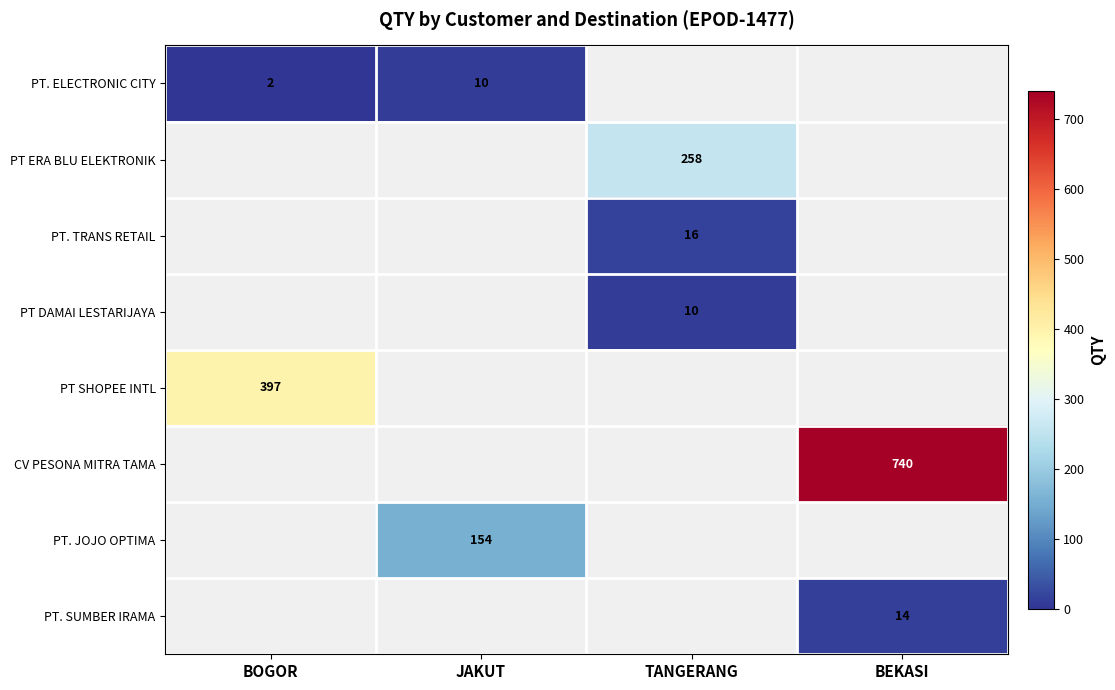

The value of PT. ELECTRONIC CITY at BOGOR is 2. True or false?

True